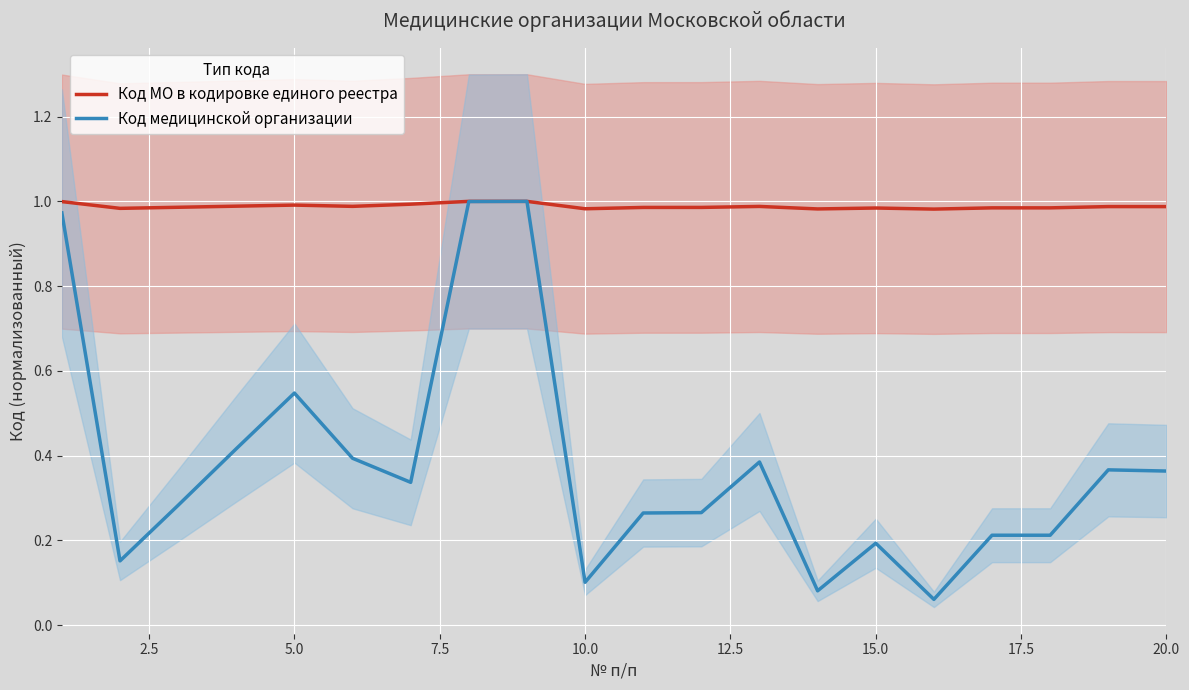

True or false: Код МО в кодировке единого реестра and Код медицинской организации cross at least once.

False